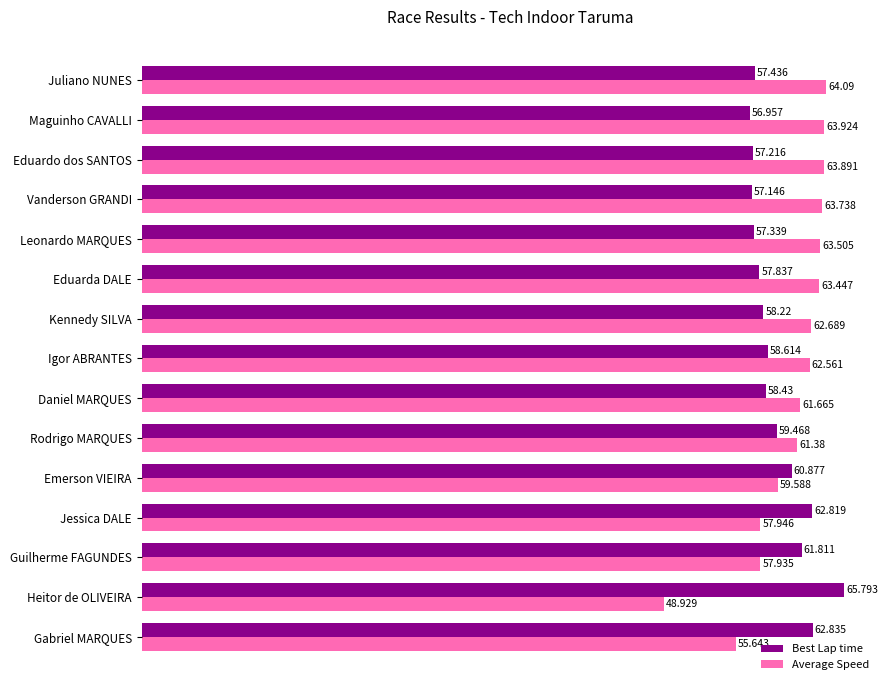

What is the minimum value shown in the chart?

48.9